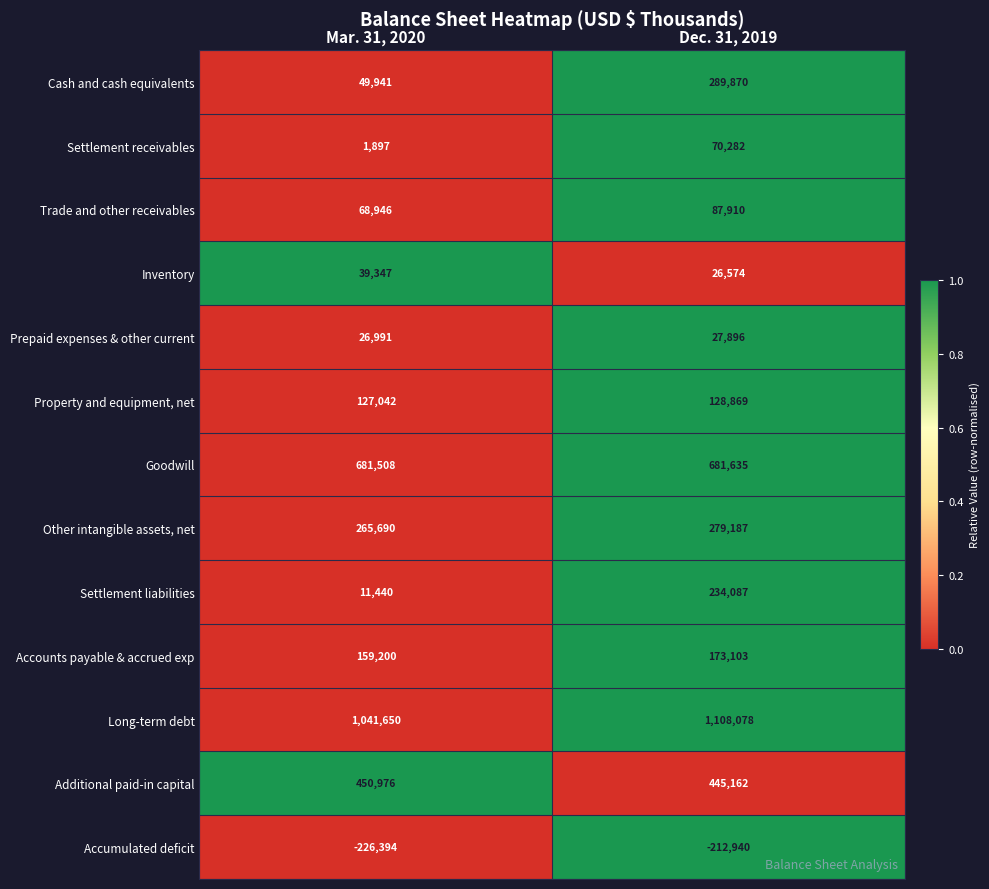

What is the total value across all series at Mar. 31, 2020?

2698234